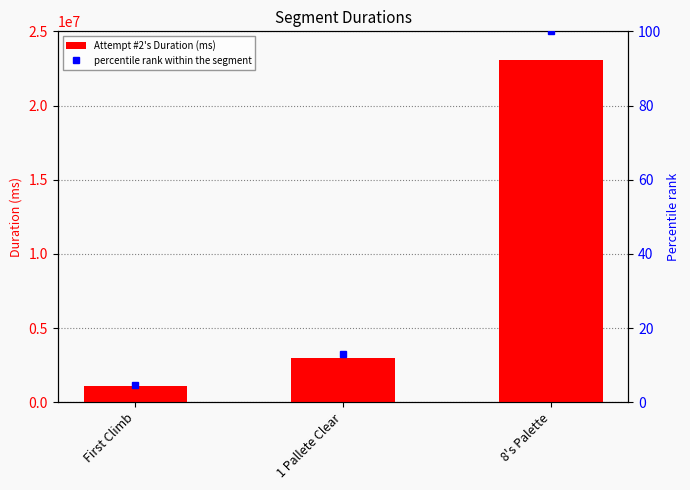

Is it true that percentile rank within the segment equals 4.7 at First Climb?

True